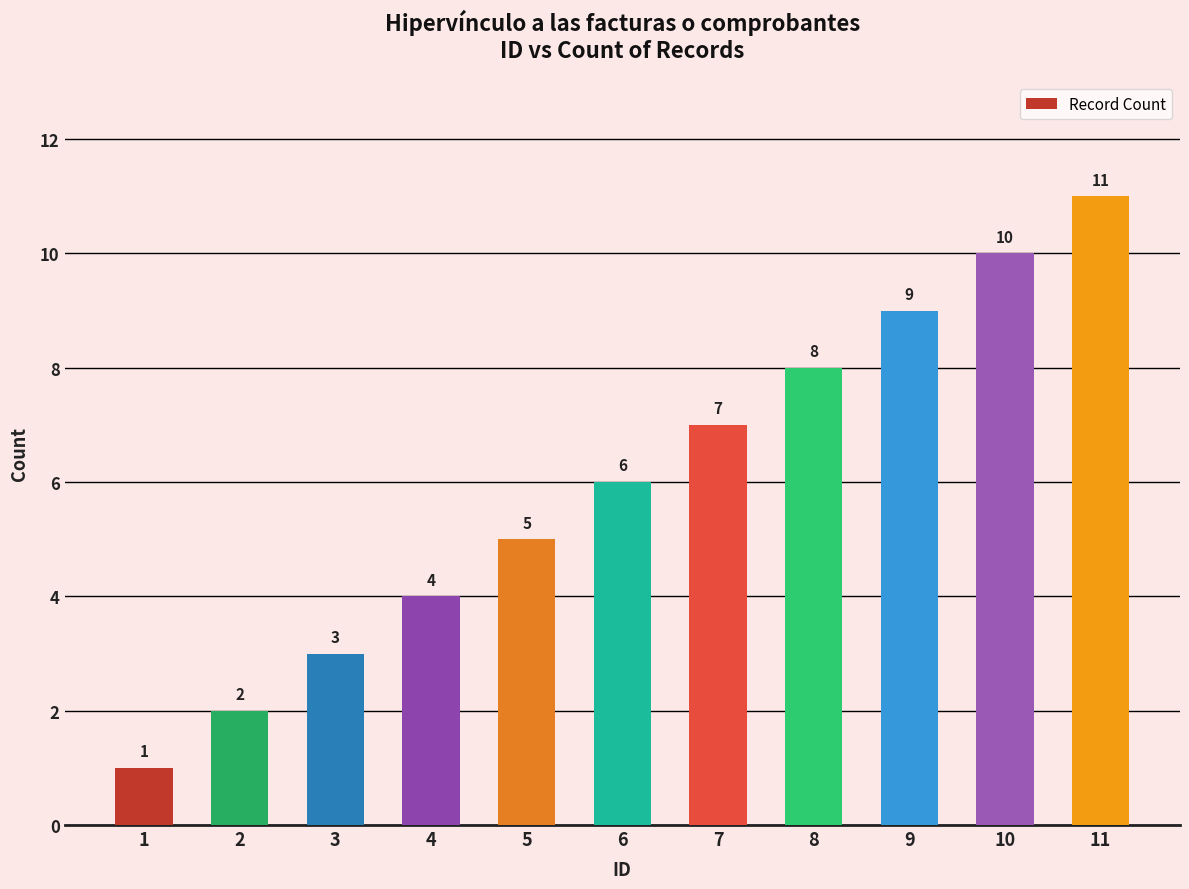

What is the difference between the second highest and minimum values?

9